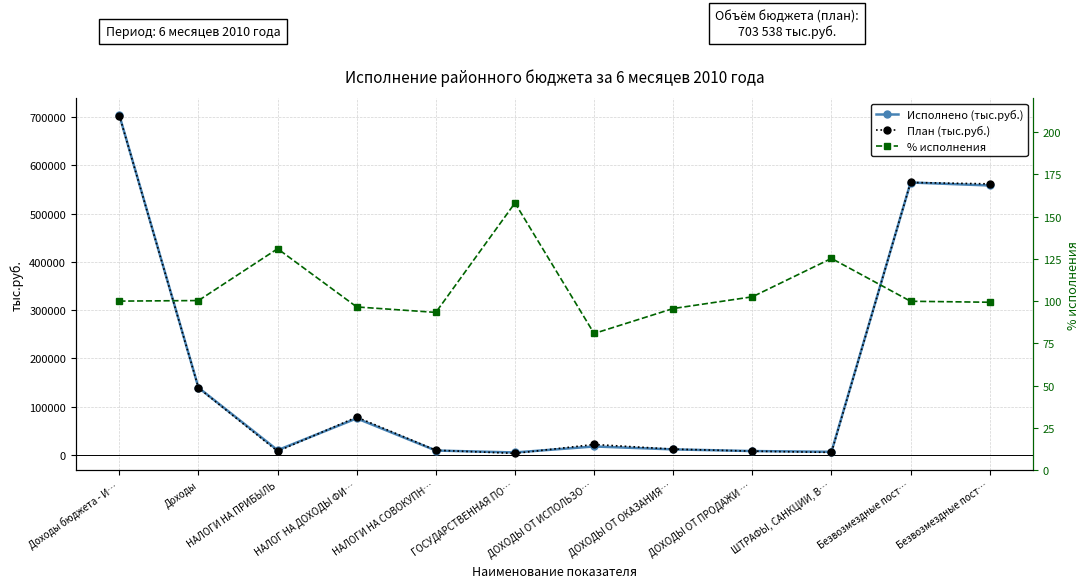

The value of Исполнено (тыс.руб.) at НАЛОГ НА ДОХОДЫ ФИ… is 115461.9. True or false?

False